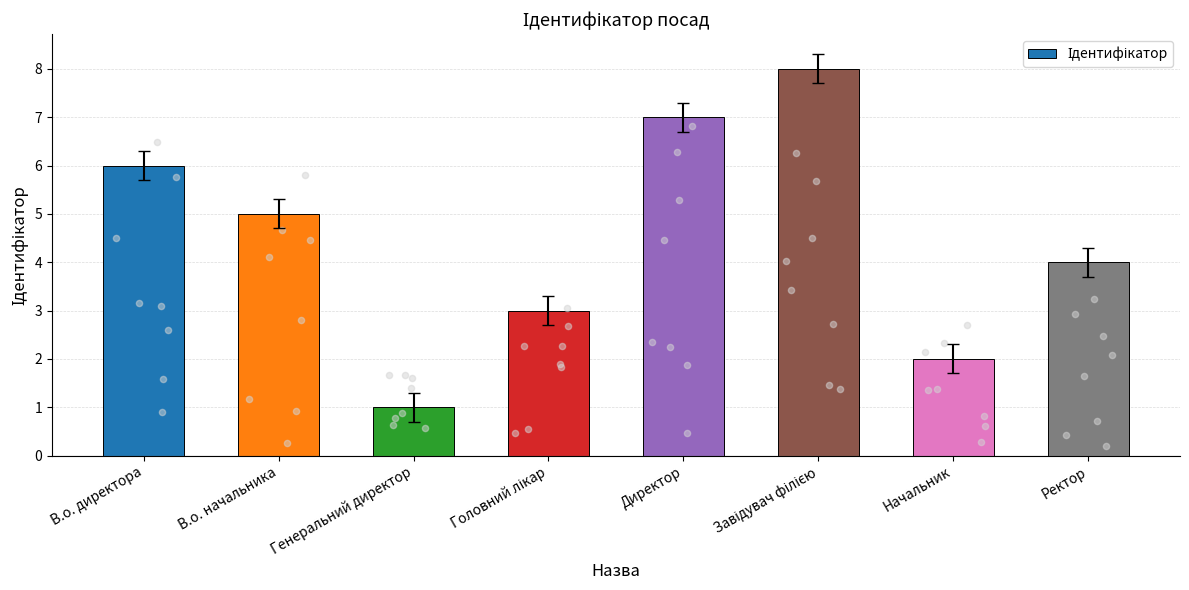

Approximately how many times larger is the value at Директор compared to Ректор?

1.8